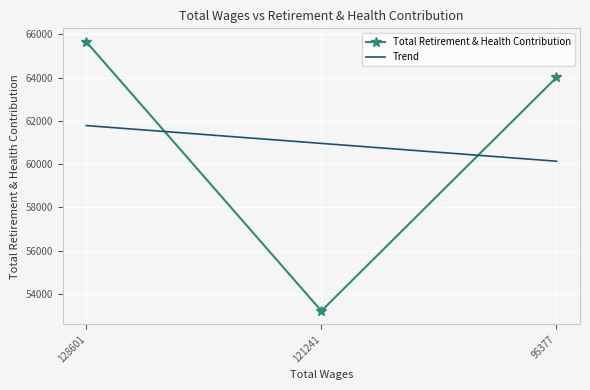

Which category has the lowest value in the Trend series?

95377